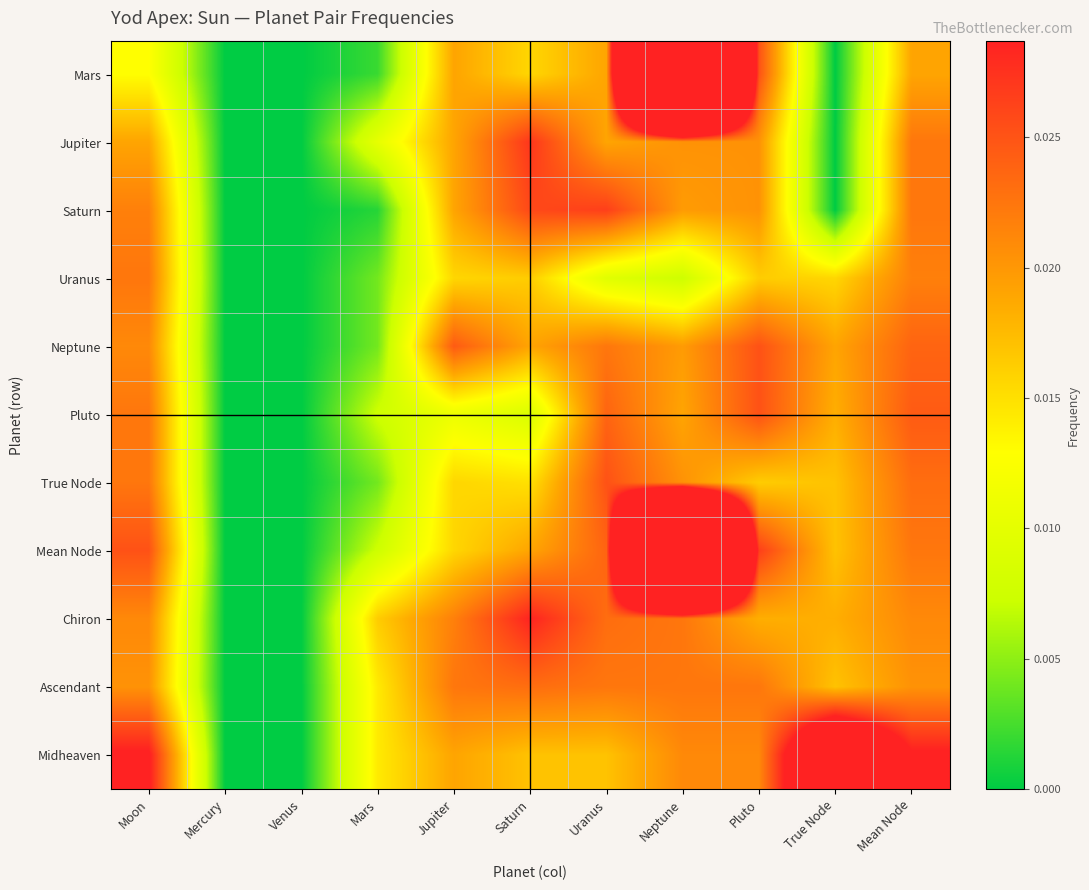

Rank the series by their maximum value, from highest to lowest.

Mars, Mean Node, Midheaven, Chiron, Jupiter, Saturn, Neptune, Pluto, True Node, Ascendant, Uranus